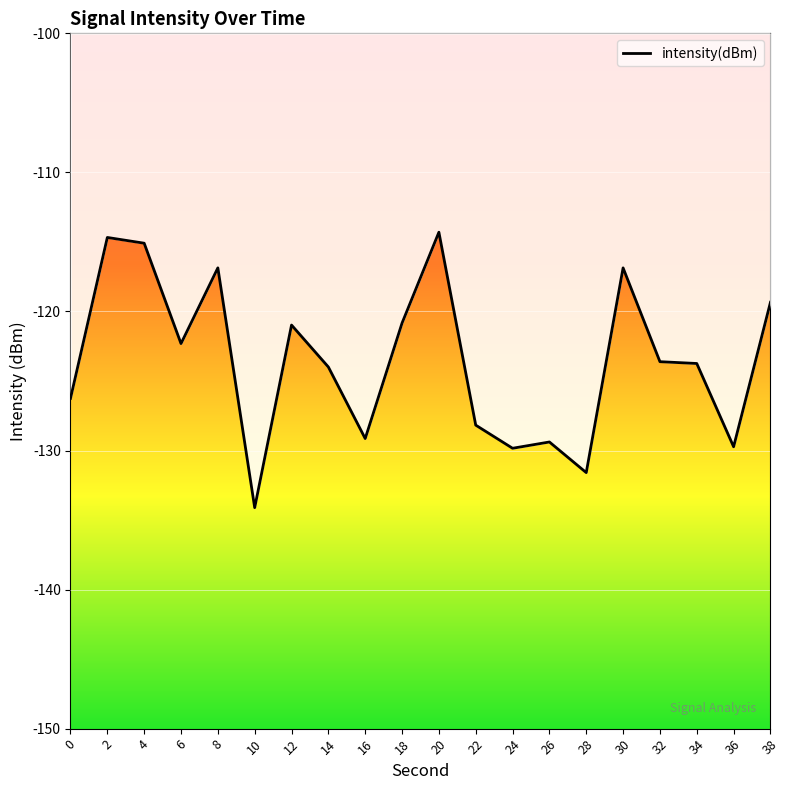

List the labels in order of value, largest first.

20, 2, 4, 8, 30, 38, 18, 12, 6, 32, 34, 14, 0, 22, 16, 26, 36, 24, 28, 10